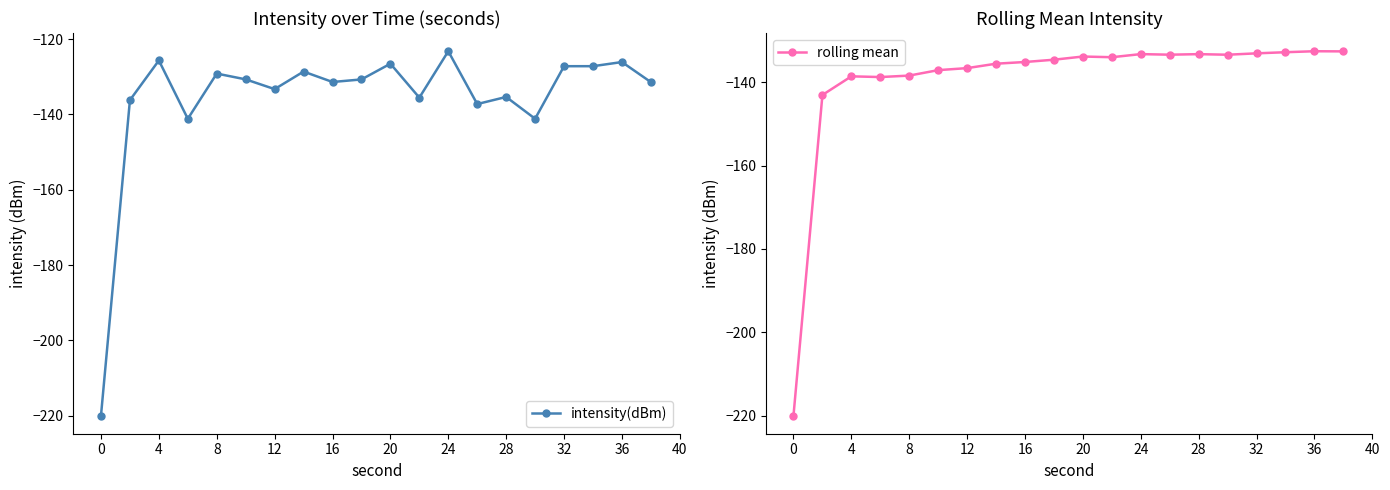

True or false: rolling mean has more than 2 points higher than both neighbors.

True